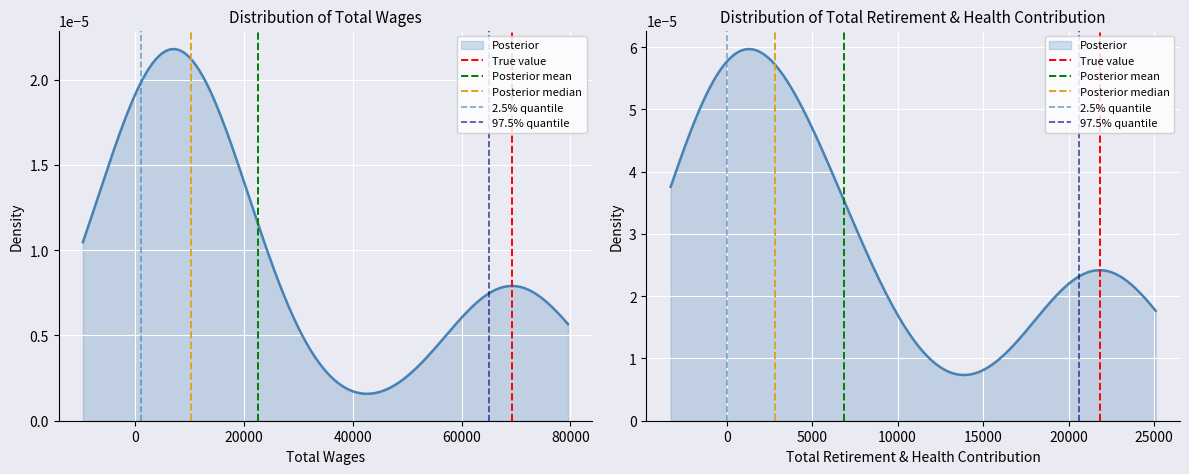

How many values in 2.5% quantile are above zero?

1